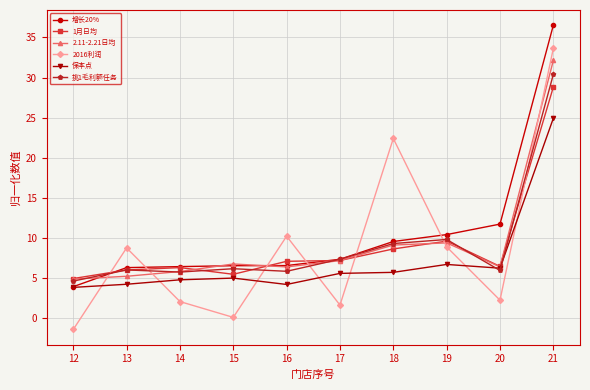

What is the difference between the maximum and minimum values in the 增长20% series?

32.6